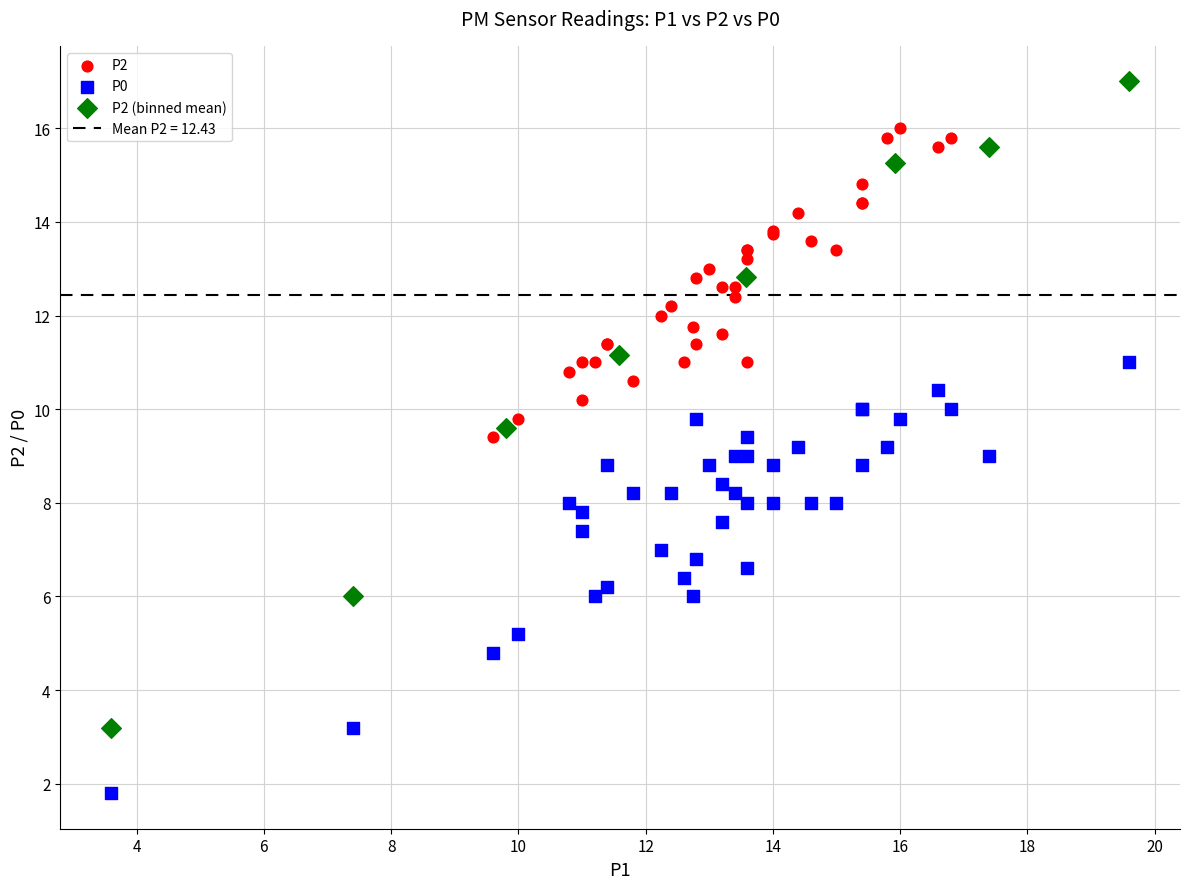

Which series reaches the minimum Y coordinate?

P0